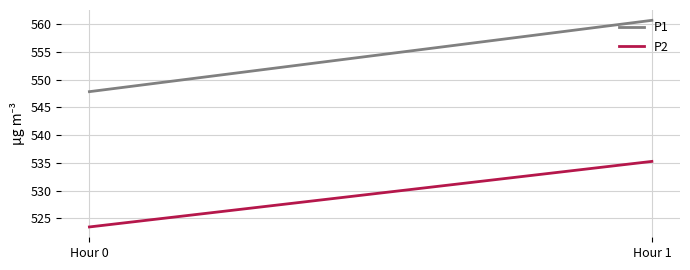

Which series changed the most between Hour 0 and Hour 1?

P1